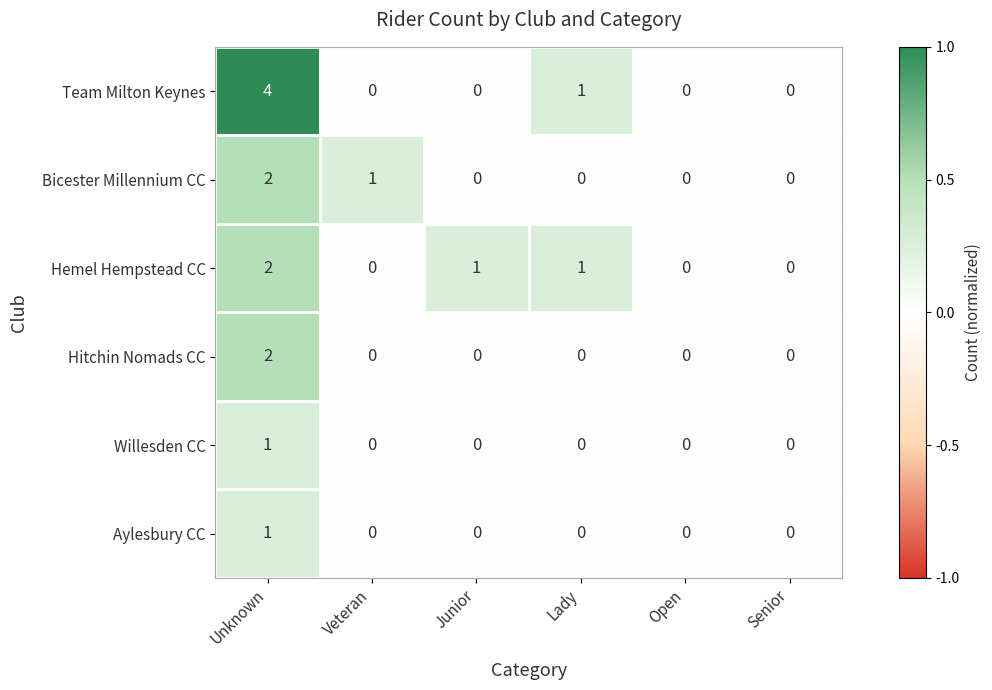

The Hemel Hempstead CC series shows 1 at Unknown. True or false?

False